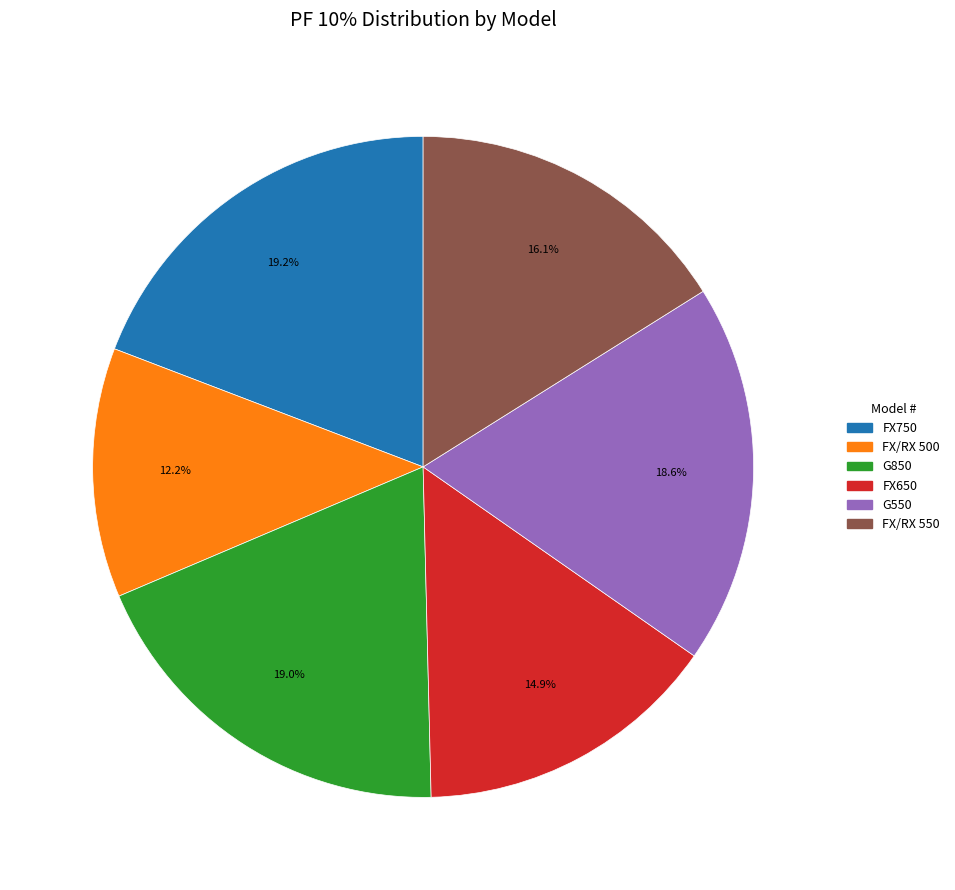

How many segments does this pie chart have?

6